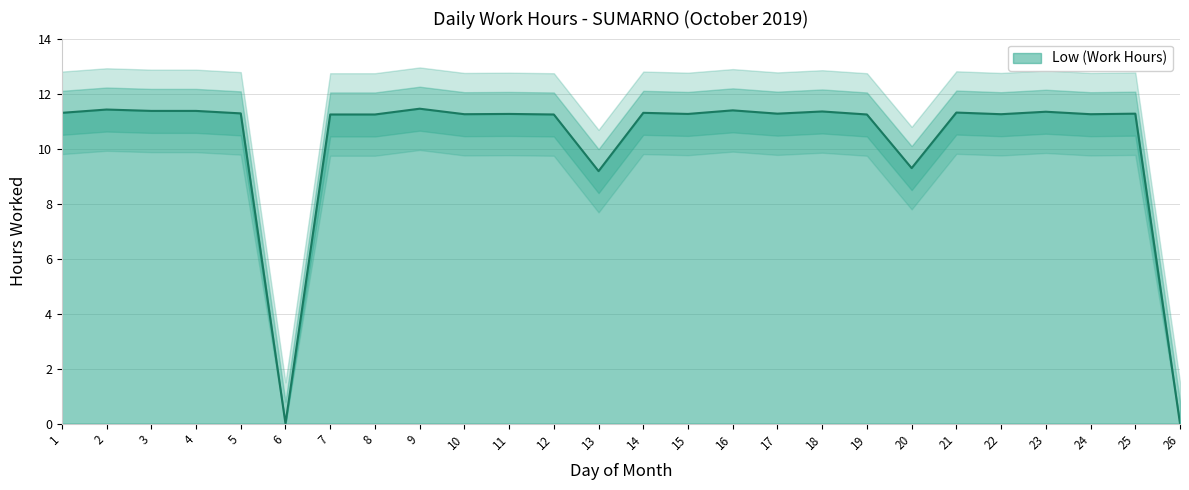

Reading right to left, extract all data points from this chart.

26=0.0	25=11.3	24=11.2	23=11.3	22=11.2	21=11.3	20=9.3	19=11.2	18=11.3	17=11.3	16=11.4	15=11.3	14=11.3	13=9.2	12=11.2	11=11.3	10=11.2	9=11.4	8=11.2	7=11.2	6=0.0	5=11.3	4=11.4	3=11.4	2=11.4	1=11.3